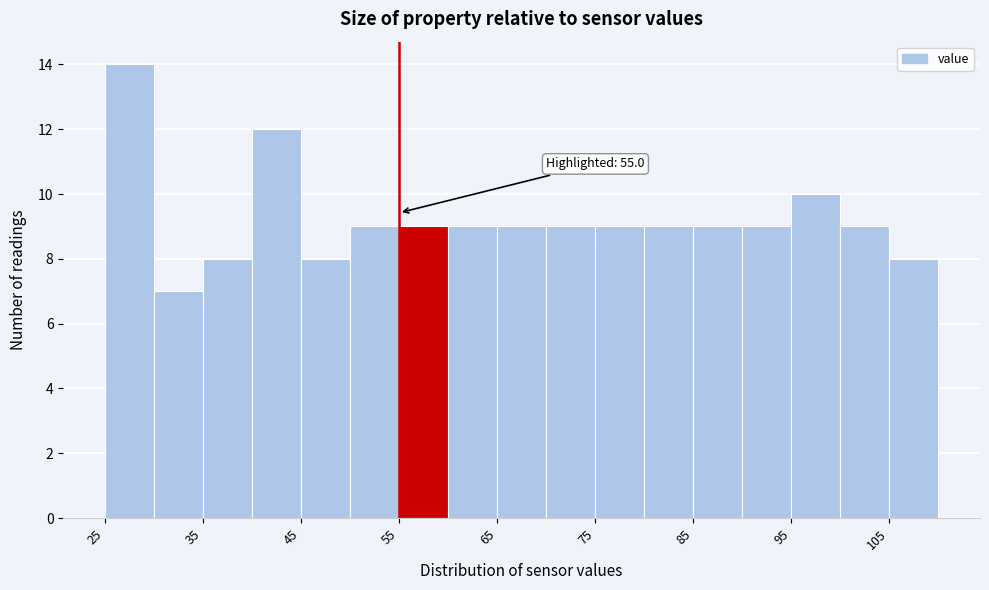

Over which range of the x-axis is the bar tallest?

25 to 30